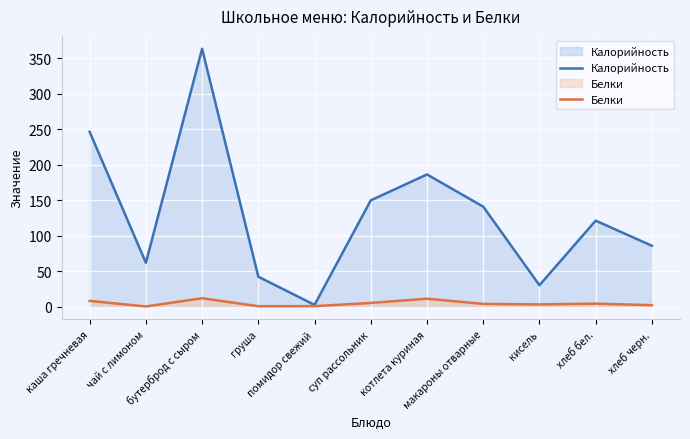

The Калорийность series shows 186.1 at котлета куриная. True or false?

True